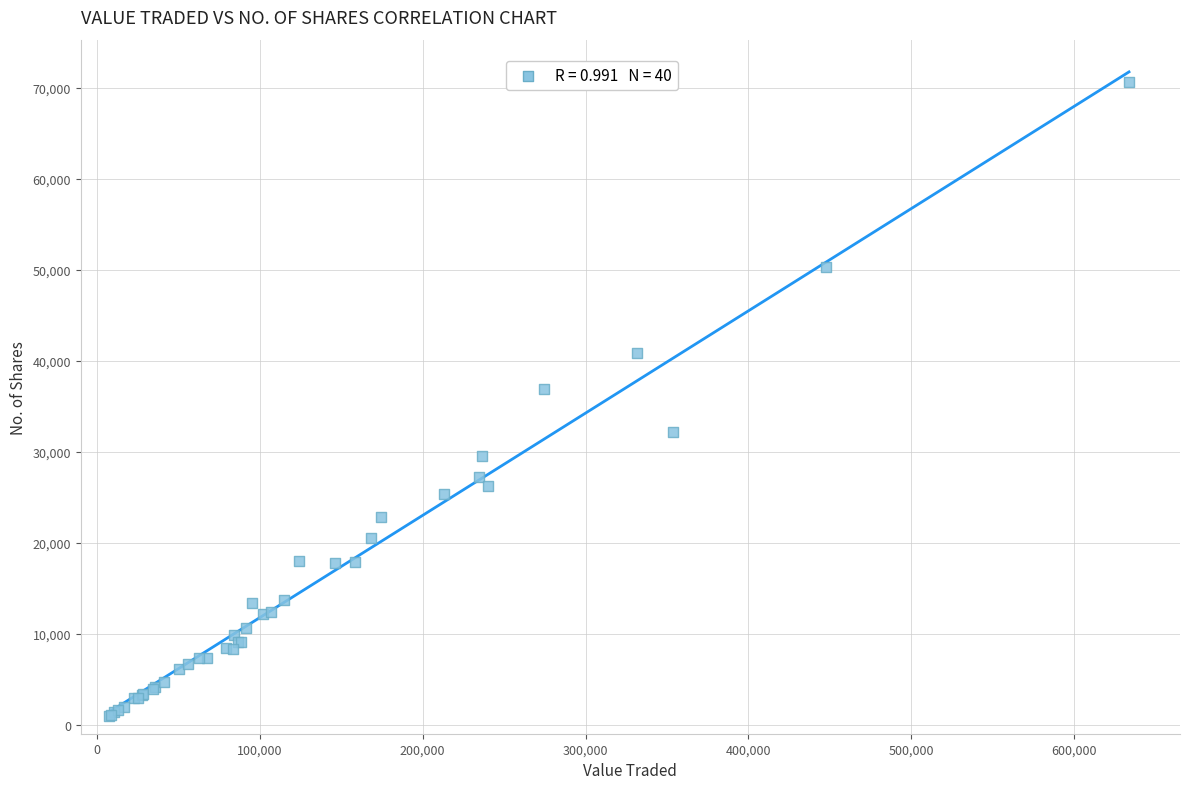

What Y value in the scatter plot is closest to 35796?

36930